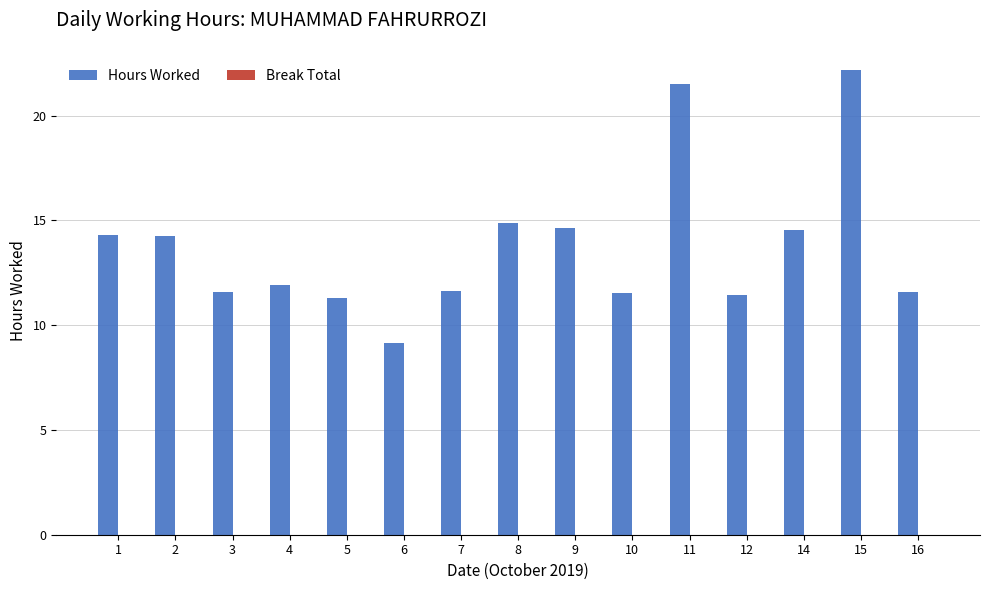

What is the average value?

13.8